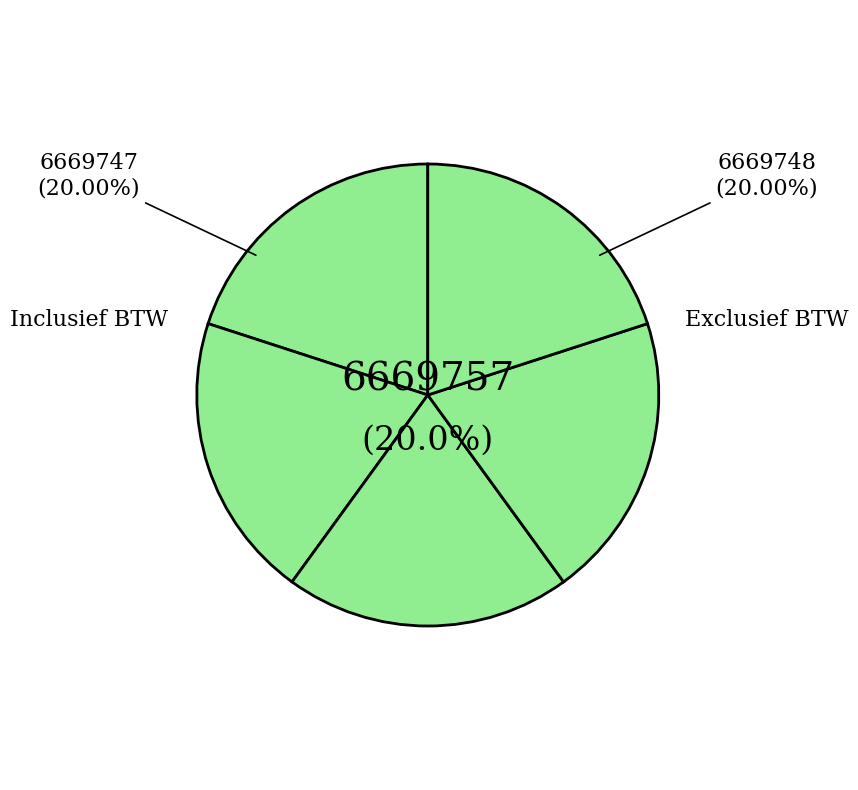

How many segments does this pie chart have?

5